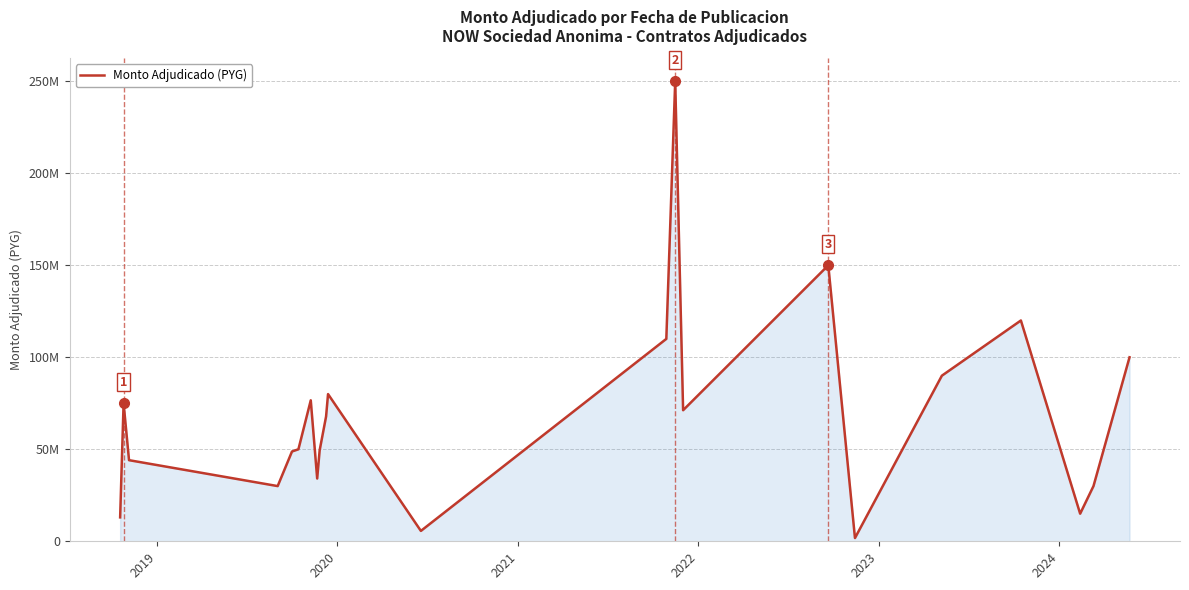

Does the chart have visible grid lines?

Yes